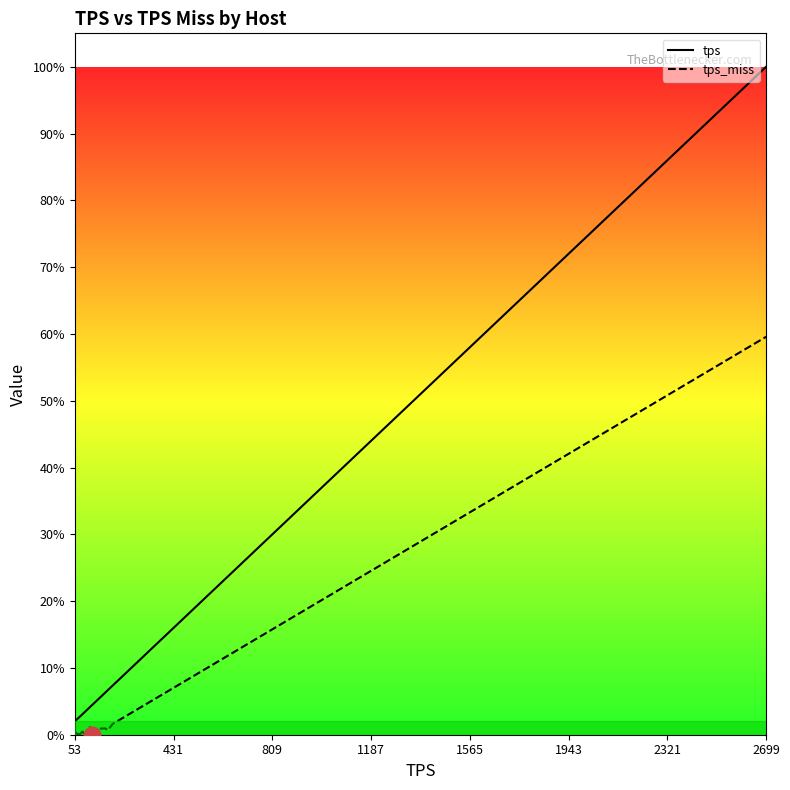

True or false: tps and tps_miss cross at least once.

False